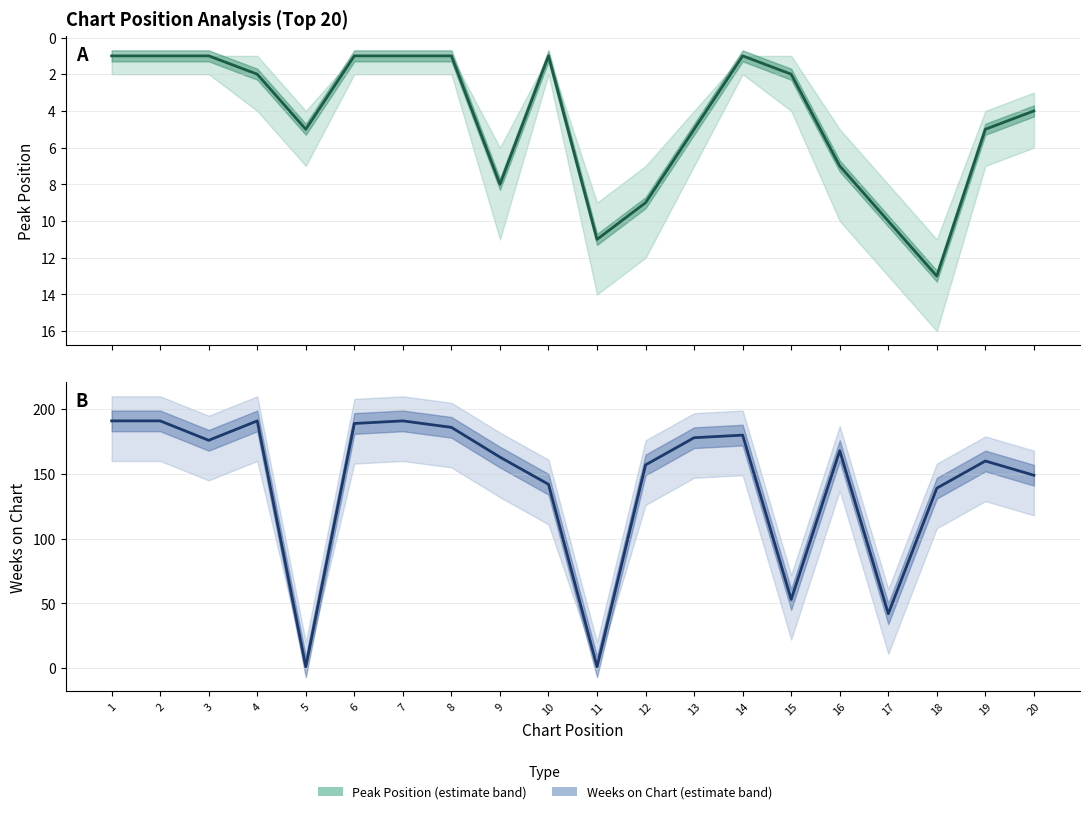

At how many categories does at least one series exceed 65?

16